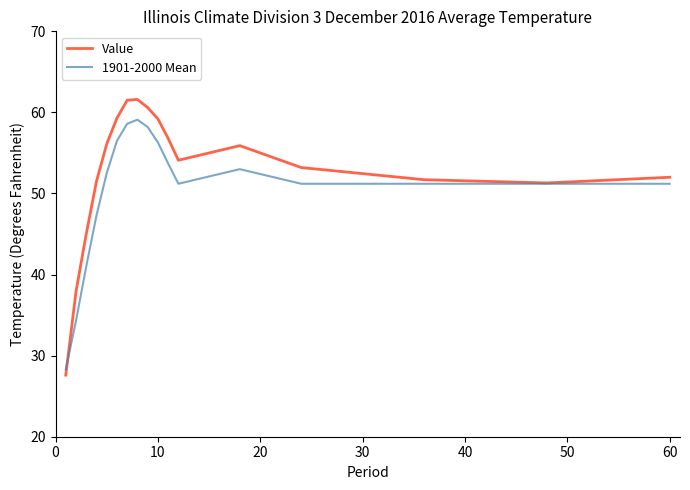

How many lines are shown in the chart?

2